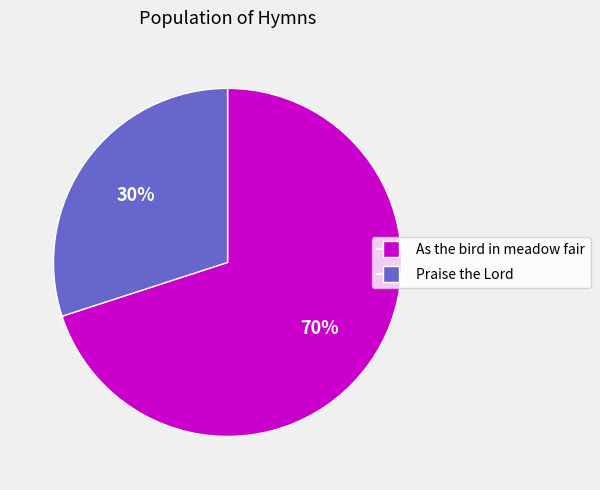

Which has a higher value, As the bird in meadow fair or Praise the Lord?

As the bird in meadow fair